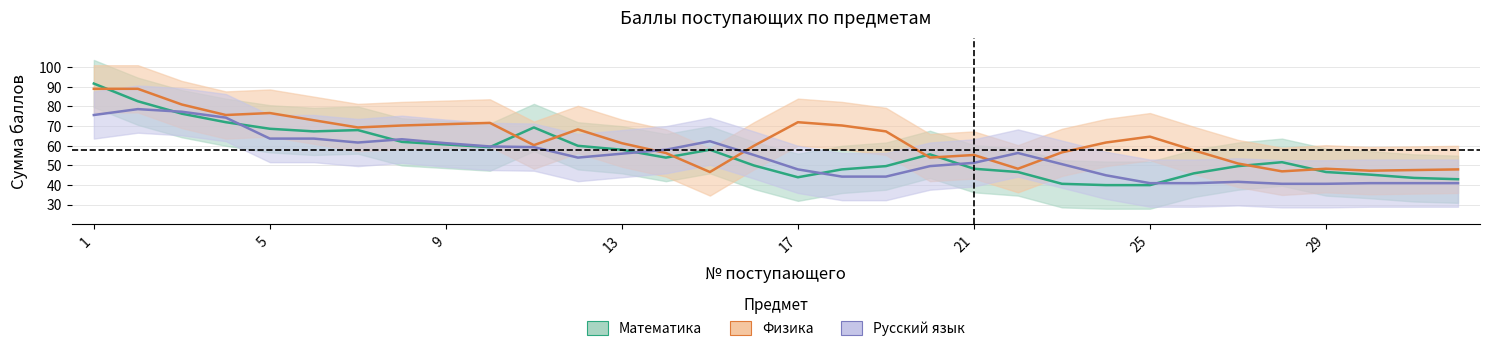

True or false: Математика has a value of 28 at 2.

False